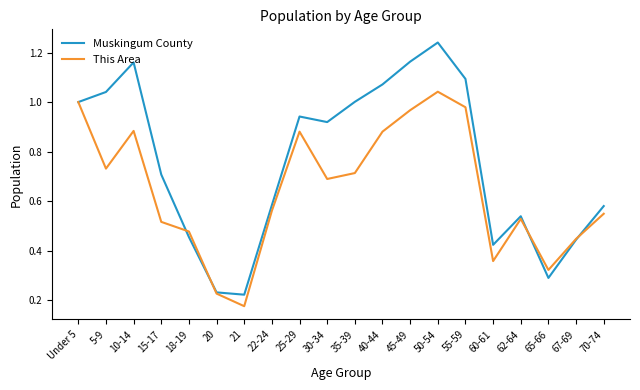

At which label does This Area reach its minimum?

21